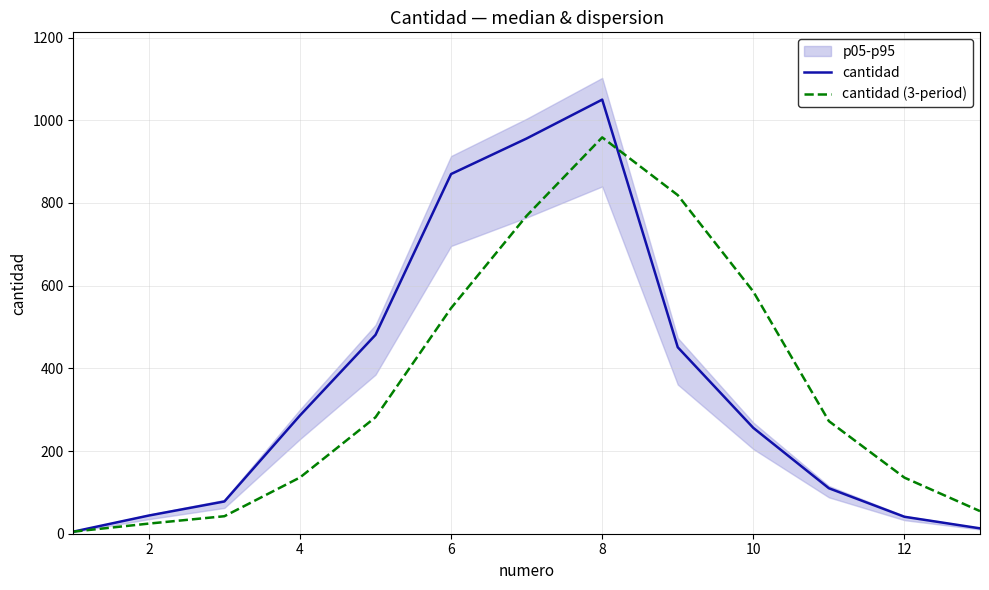

The value of cantidad at 12 is 625.0. True or false?

False